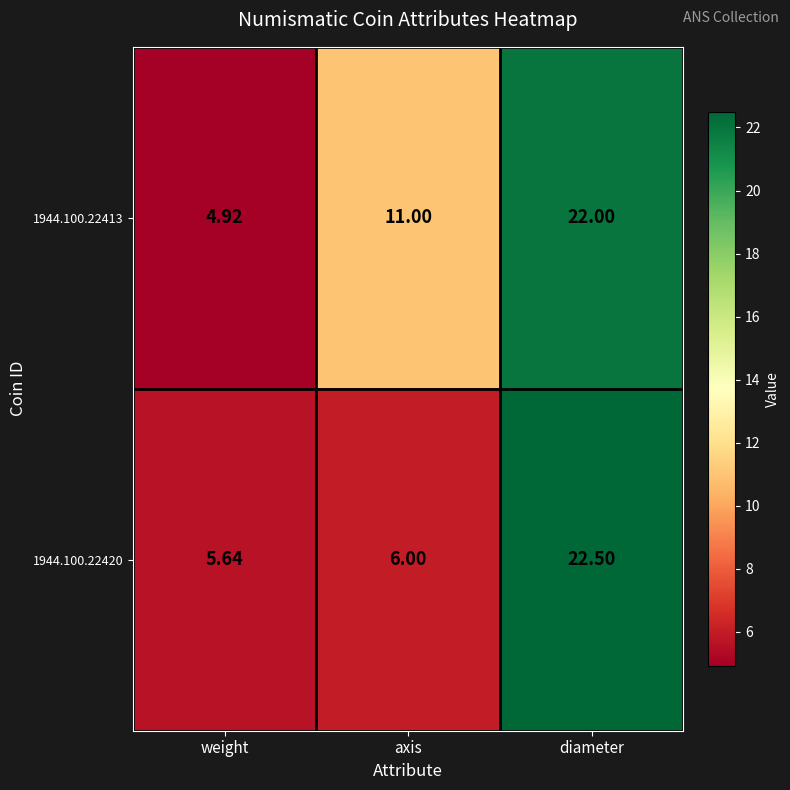

At which category is the sum across all series the highest?

diameter